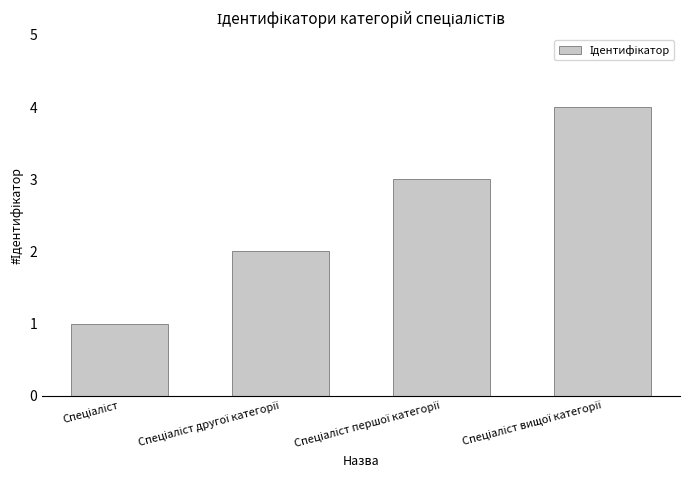

What is the sum of all values?

10